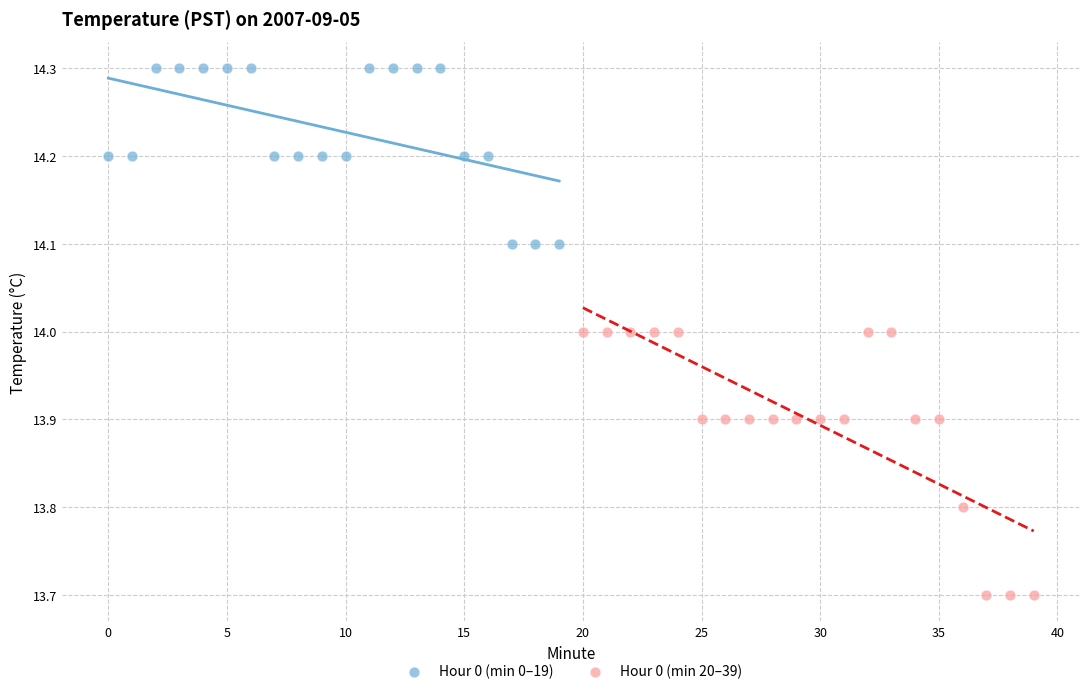

Which series has the largest Y range (max minus min)?

Hour 0 (min 20–39)